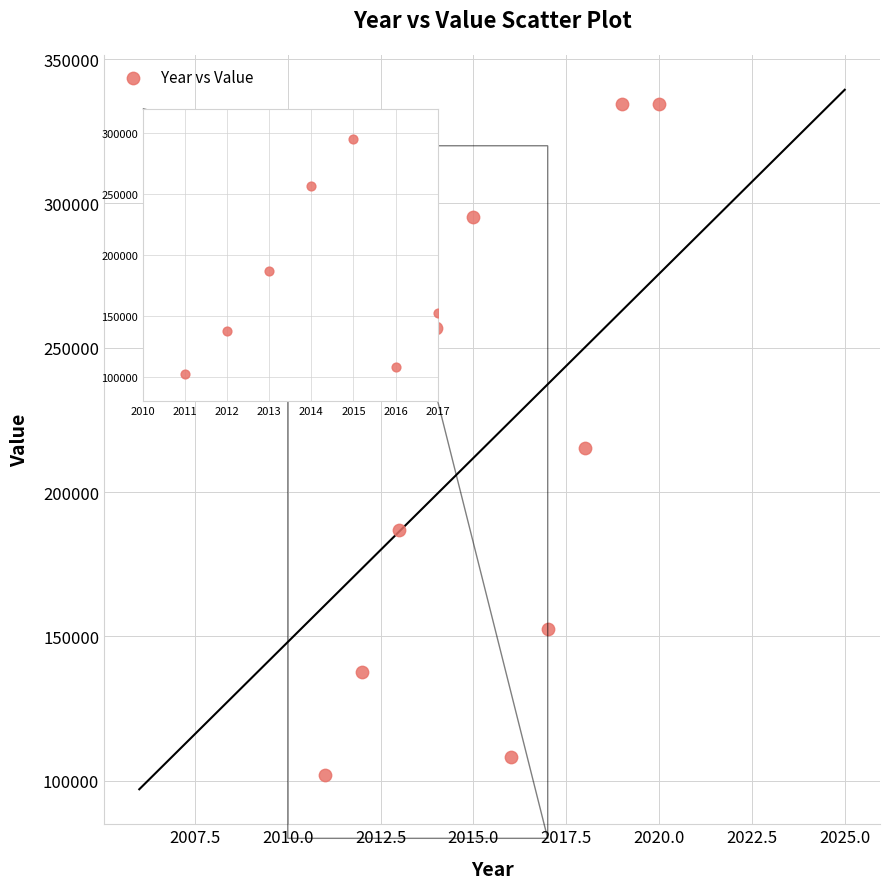

What is the average Y value?

212347